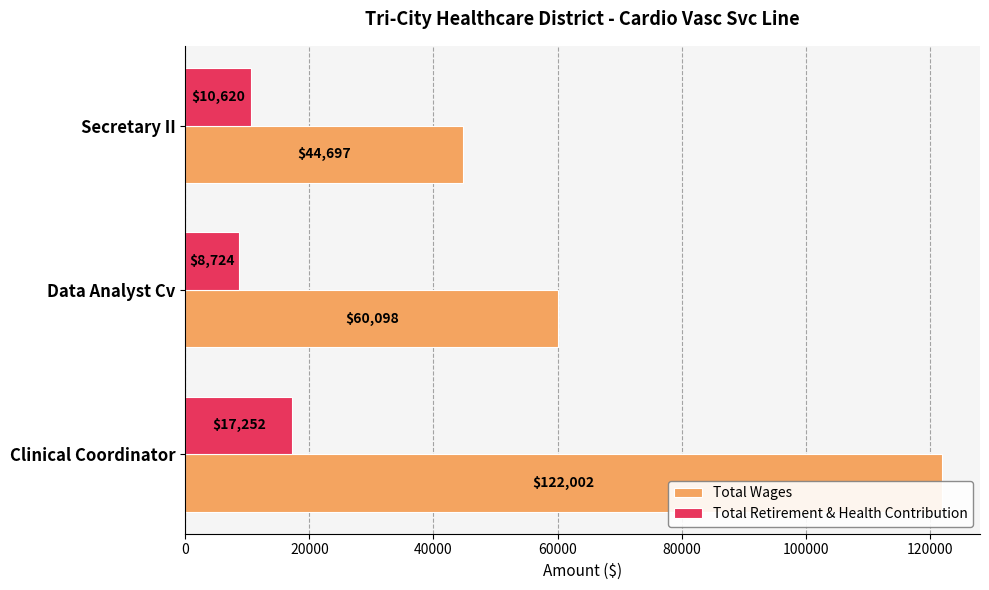

Rank the series by their average value, from lowest to highest.

Total Retirement & Health Contribution, Total Wages